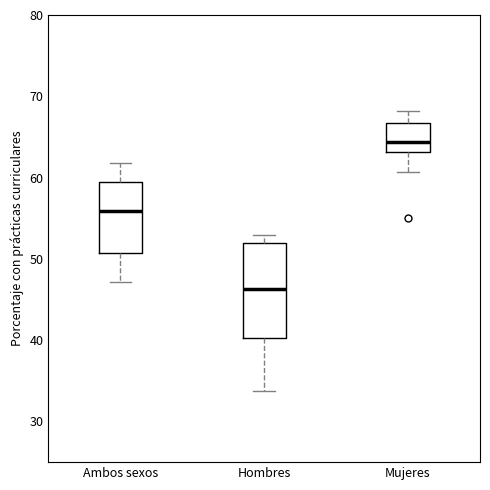

Which box is the tallest, from its lower edge to its upper edge?

Hombres